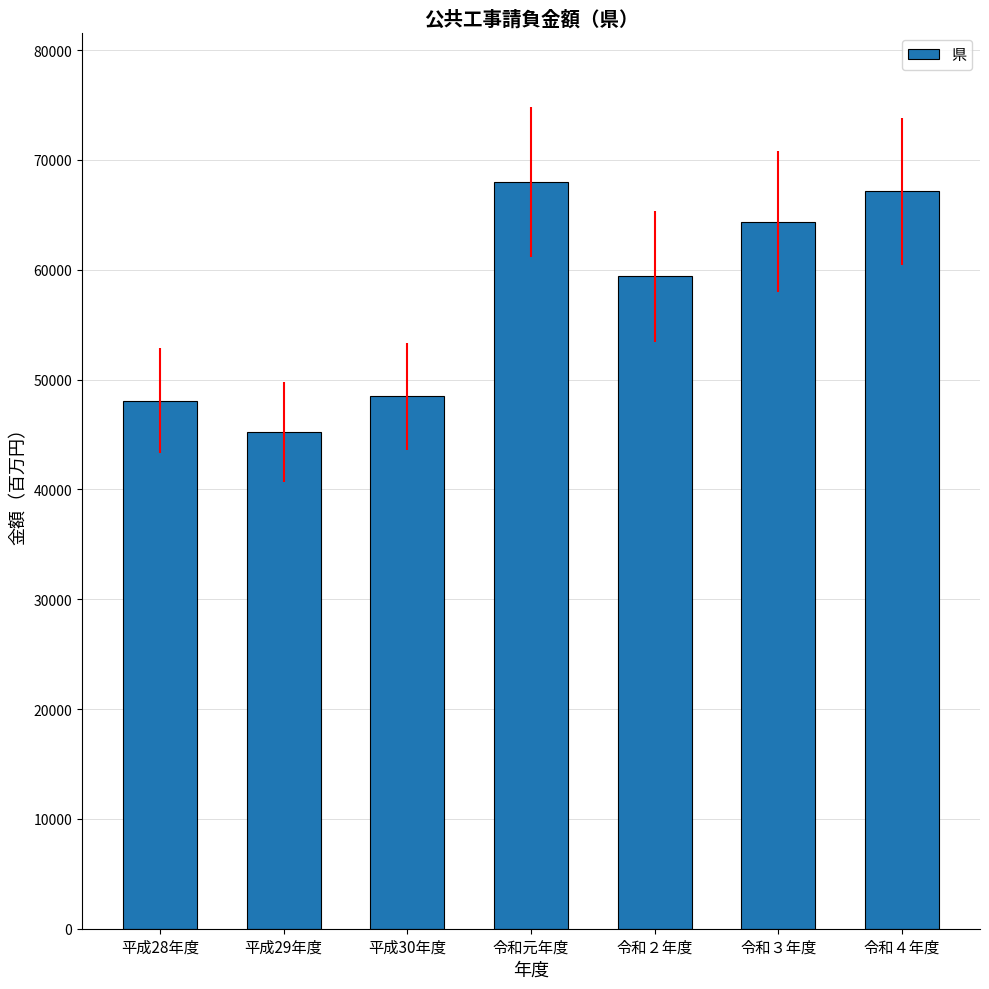

What is the label of the 5th bar from the left?

令和２年度